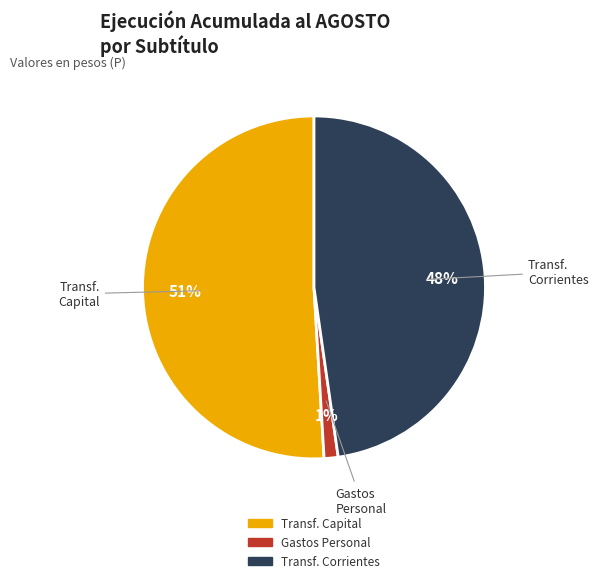

To the nearest percent, what is the average slice percentage?

33%